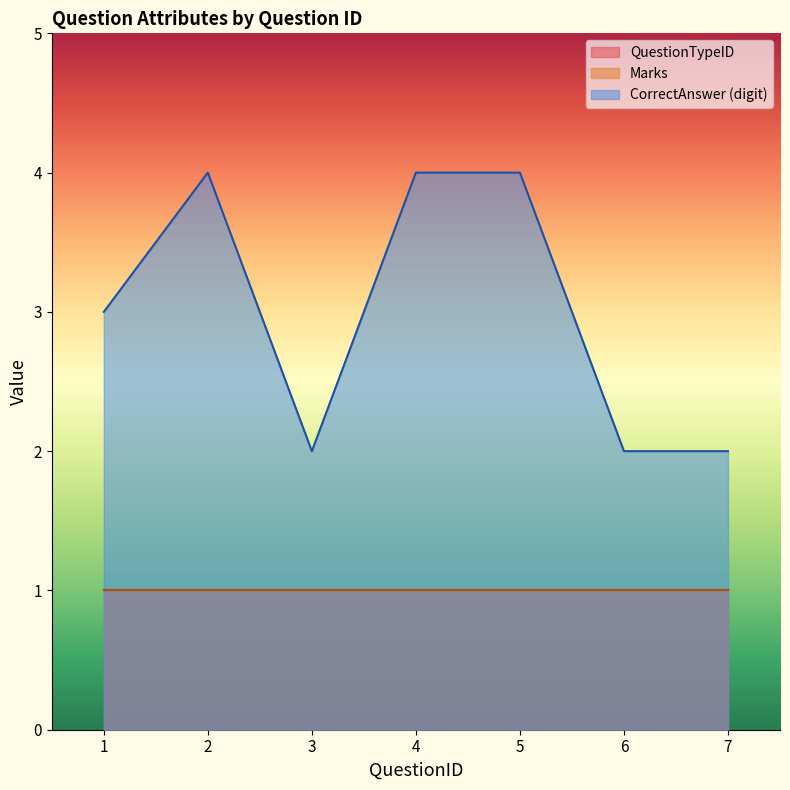

Which series has the largest range (max minus min)?

CorrectAnswer_numeric